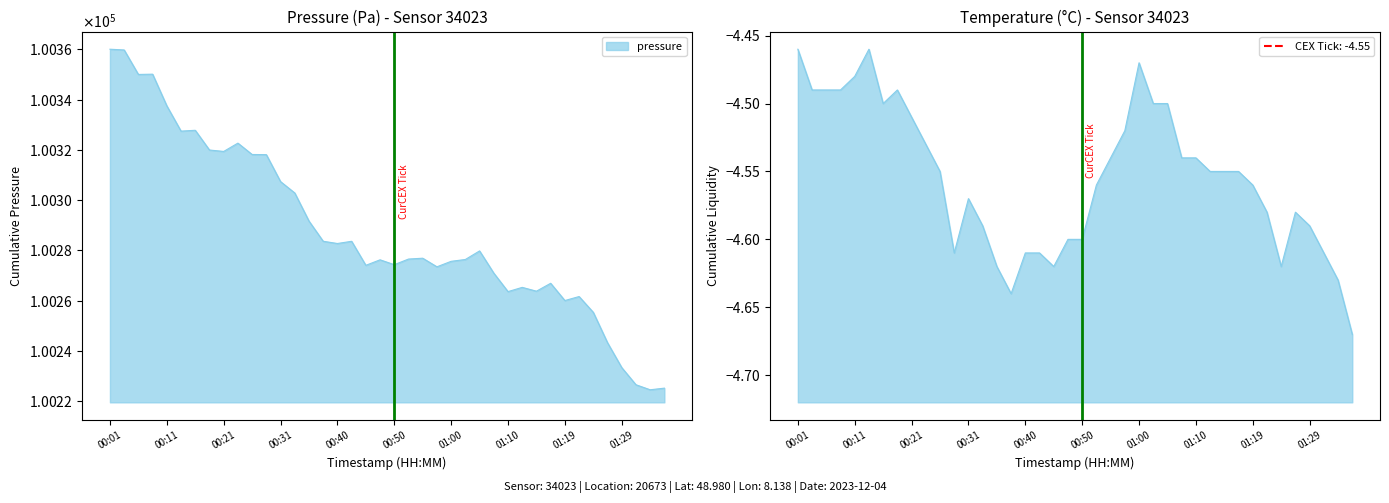

What is the sum of all values?

4011505.7